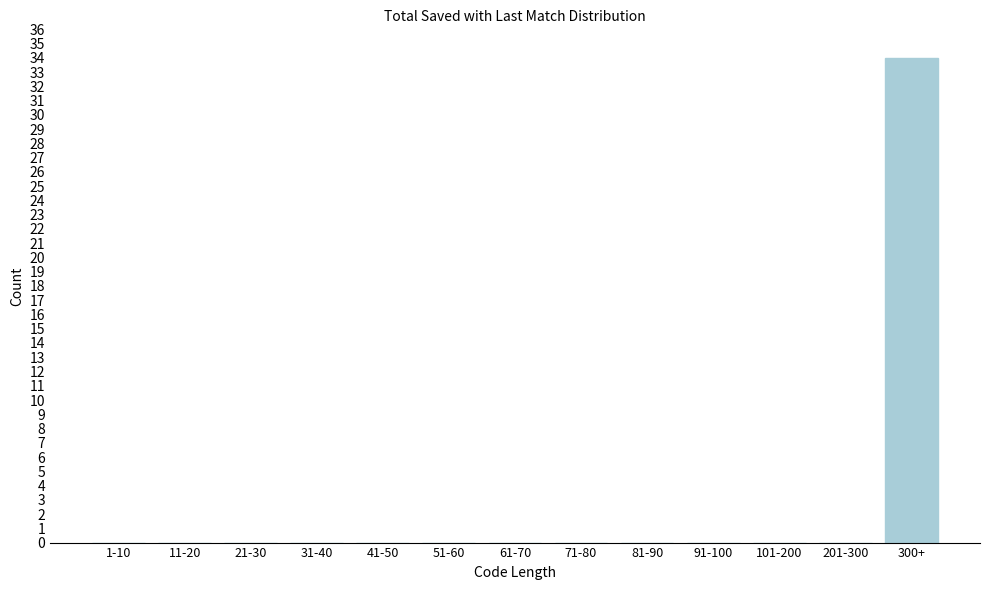

Reading left to right, extract all data points from this chart.

1-10=0	11-20=0	21-30=0	31-40=0	41-50=0	51-60=0	61-70=0	71-80=0	81-90=0	91-100=0	101-200=0	201-300=0	300+=34